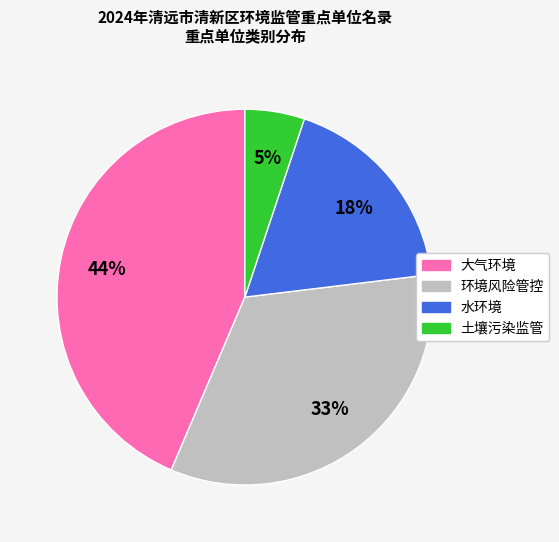

To the nearest percent, what is the average slice percentage?

25%